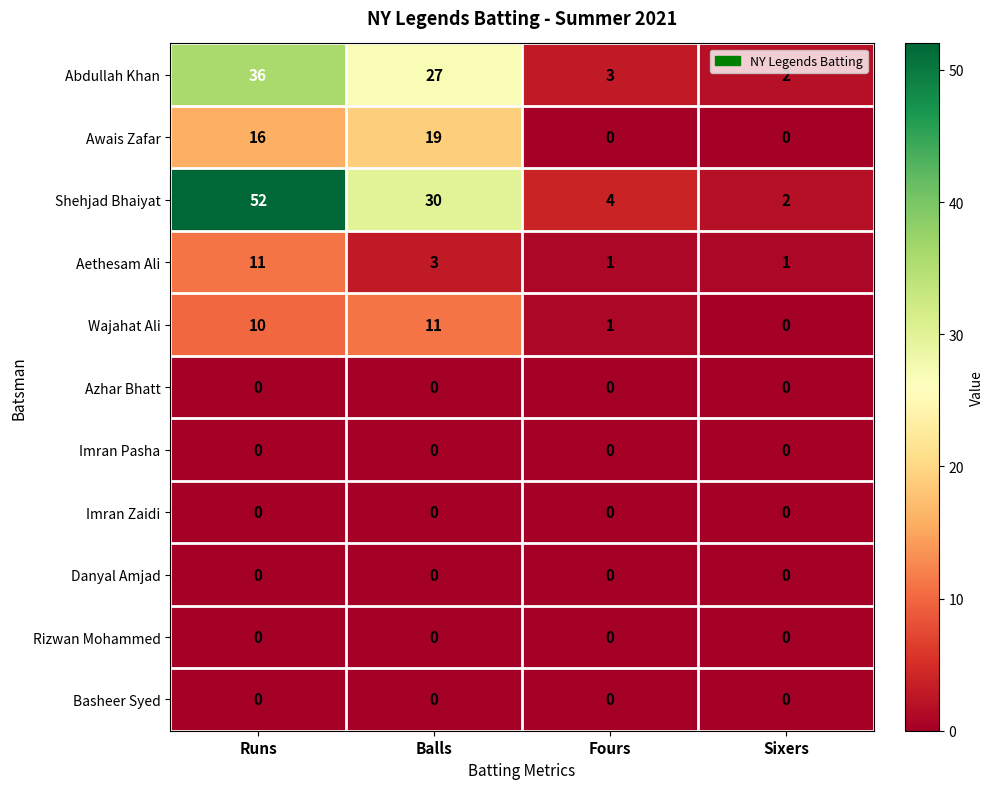

Rank the categories by Abdullah Khan value from highest to lowest.

Runs, Balls, Fours, Sixers